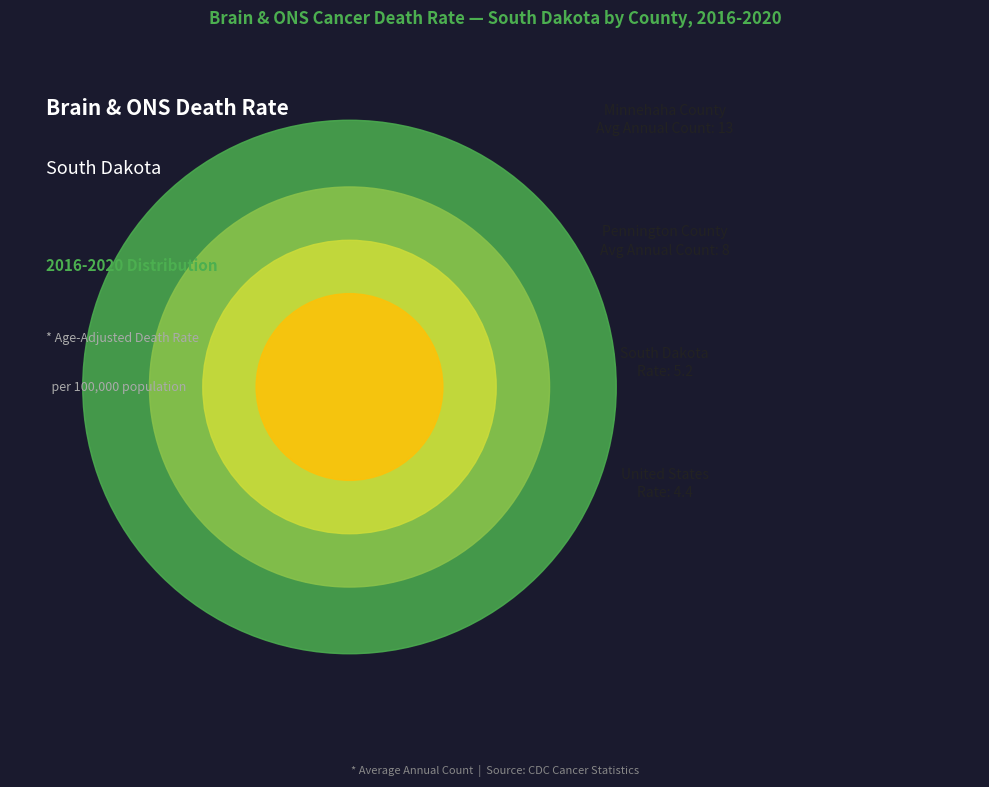

To the nearest percent, what is the difference between the largest and smallest slice percentages?

28%